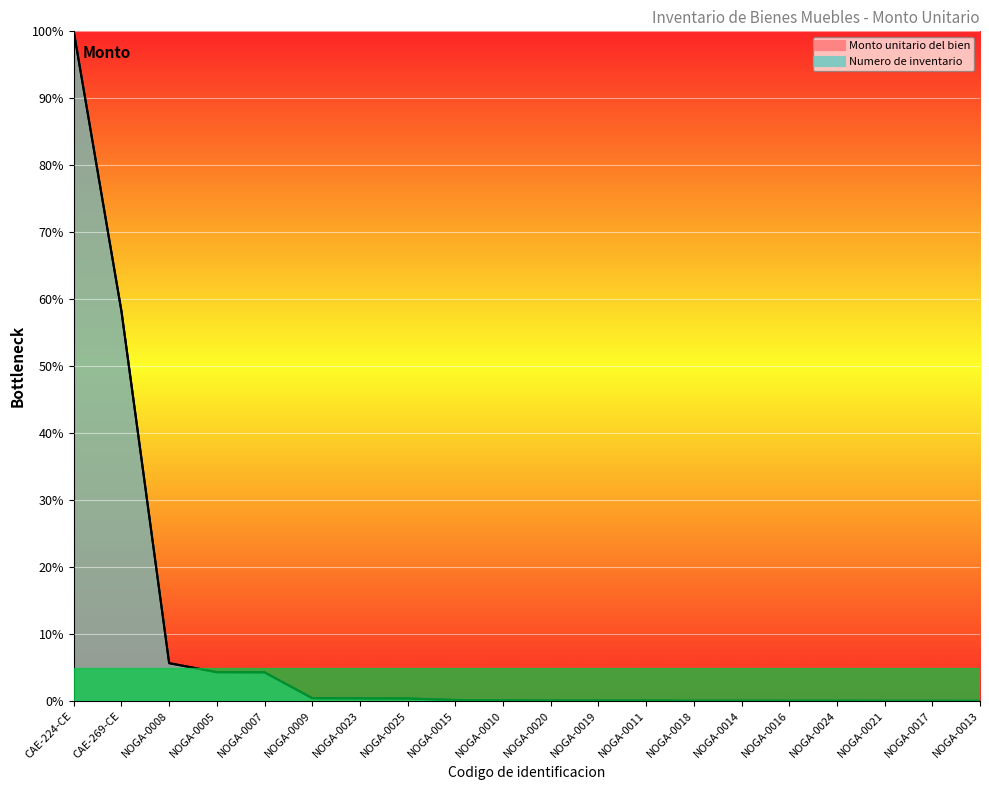

What is the difference between the maximum and minimum values in the Numero de inventario series?

100.0